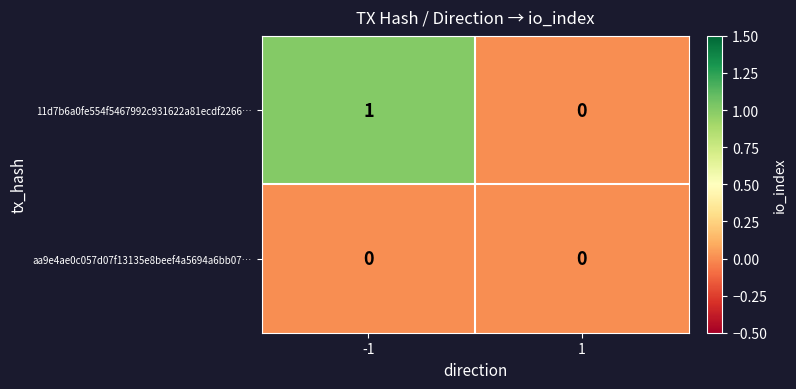

The value of 11d7b6a0fe554f5467992c931622a81ecdf2266… at -1 is 0. True or false?

False